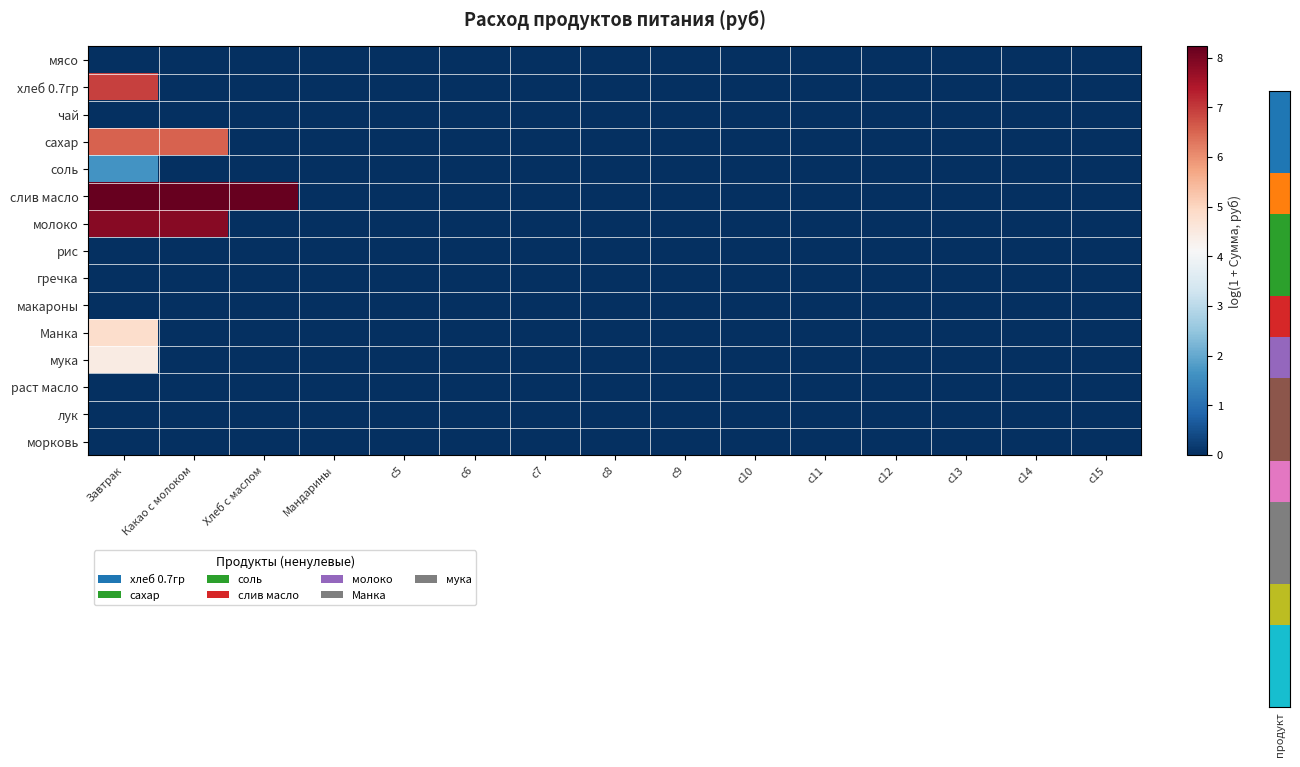

Which series has the largest total across all categories?

слив масло